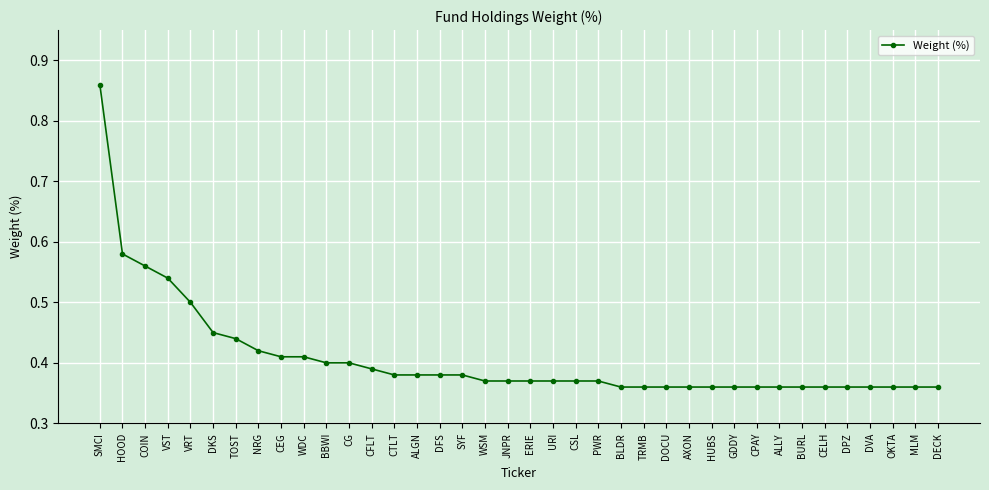

What is the label of the 32nd point from the left?

BURL